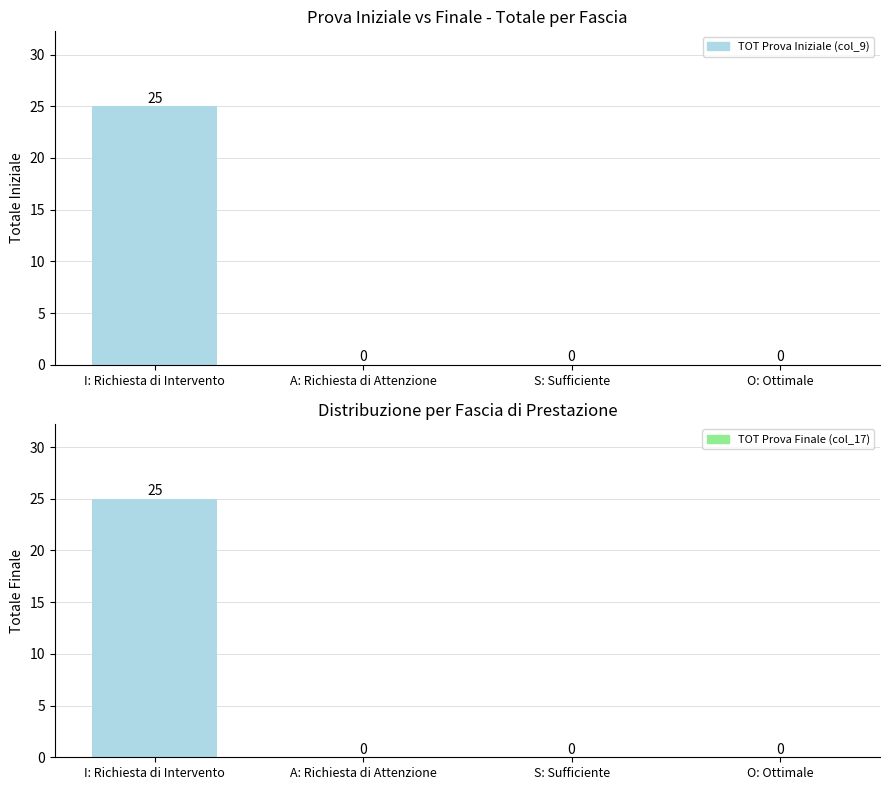

Which category has the lowest value across all series?

A: Richiesta di Attenzione